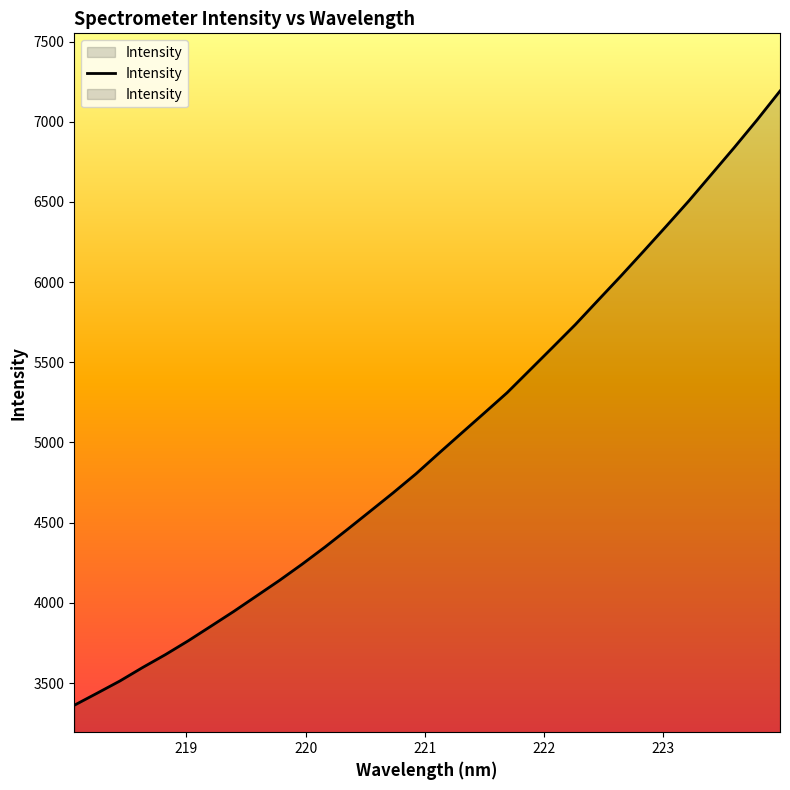

How many data points does each series have?

32